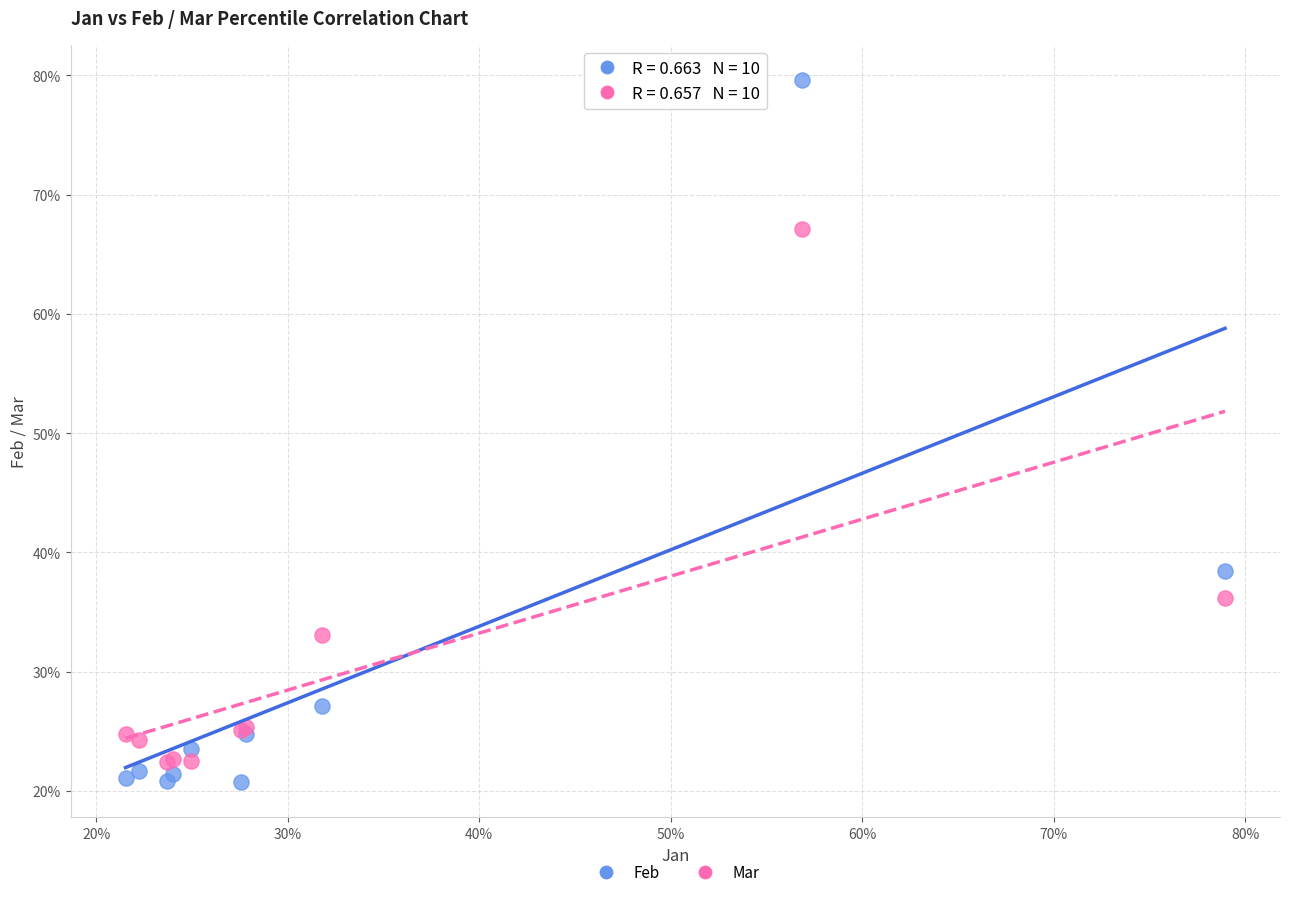

What are all the series names shown in the legend?

Feb, Mar